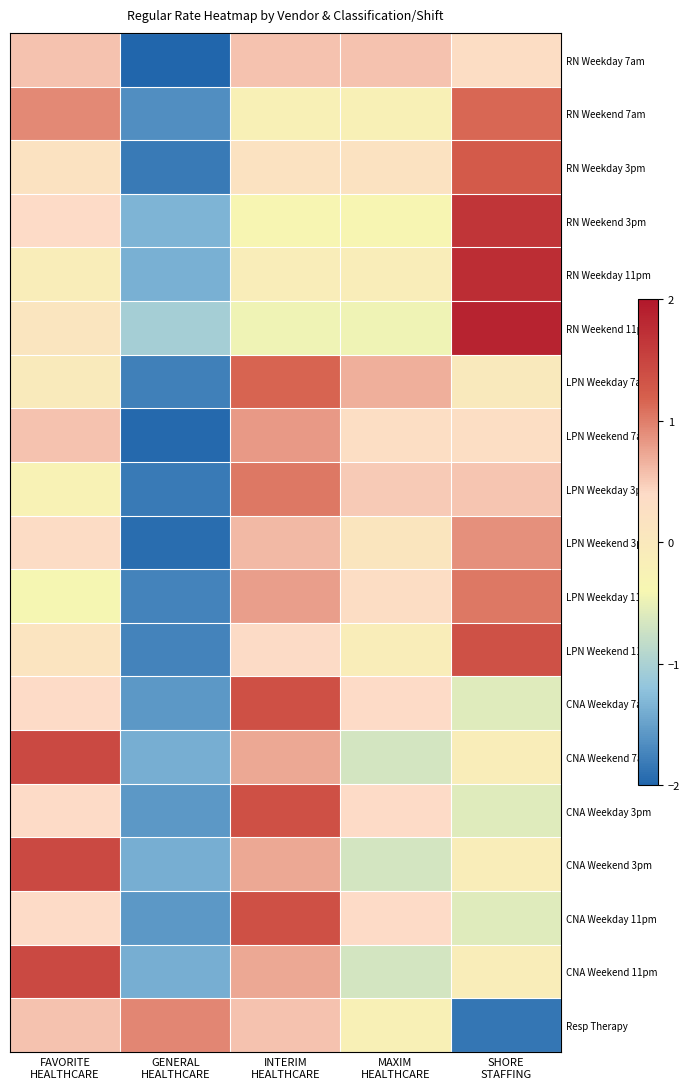

Between MAXIM
HEALTHCARE and GENERAL
HEALTHCARE, which is larger?

MAXIM
HEALTHCARE